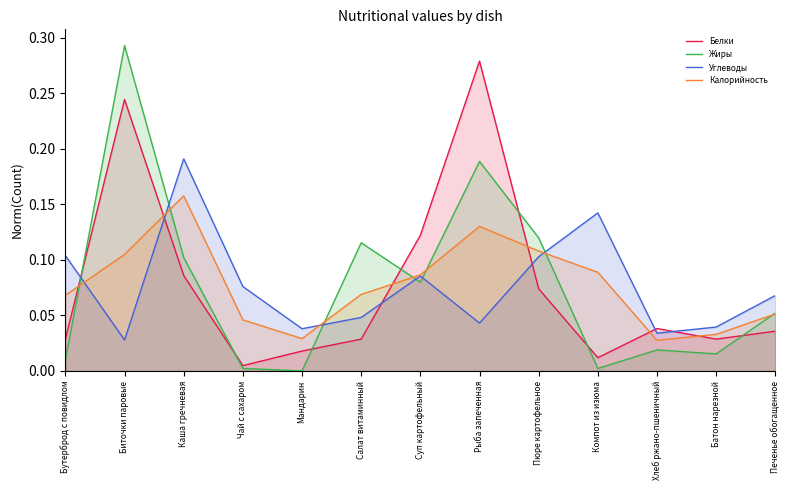

Reading left to right, transcribe all the data shown in this chart.

Белки: 0.0	0.2	0.1	0.0	0.0	0.0	0.1	0.3	0.1	0.0	0.0	0.0	0.0
Жиры: 0.0	0.3	0.1	0.0	0.0	0.1	0.1	0.2	0.1	0.0	0.0	0.0	0.1
Углеводы: 0.1	0.0	0.2	0.1	0.0	0.0	0.1	0.0	0.1	0.1	0.0	0.0	0.1
Калорийность: 0.1	0.1	0.2	0.0	0.0	0.1	0.1	0.1	0.1	0.1	0.0	0.0	0.1